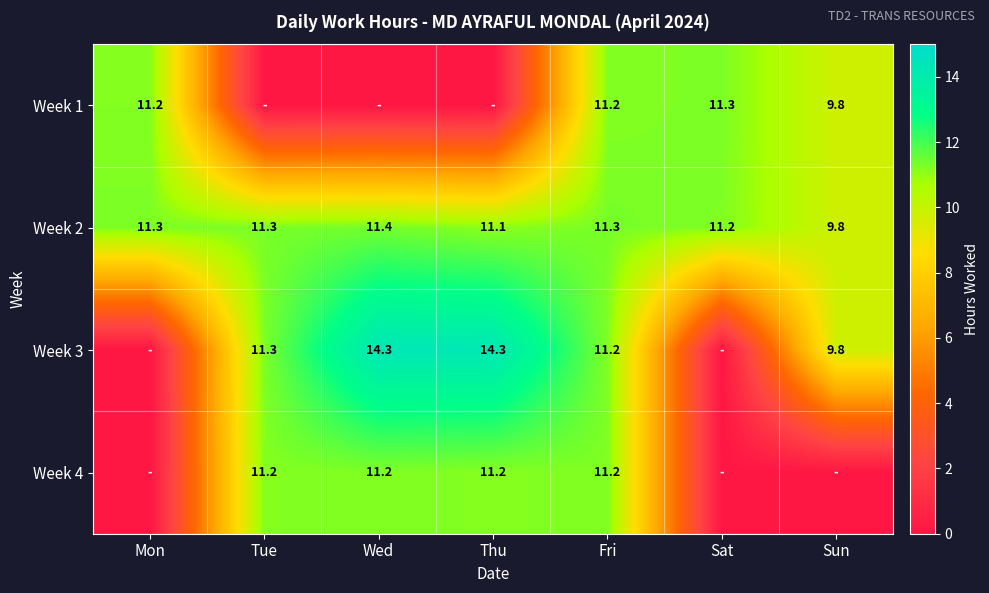

At which label does Week 2 first exceed 11?

Mon